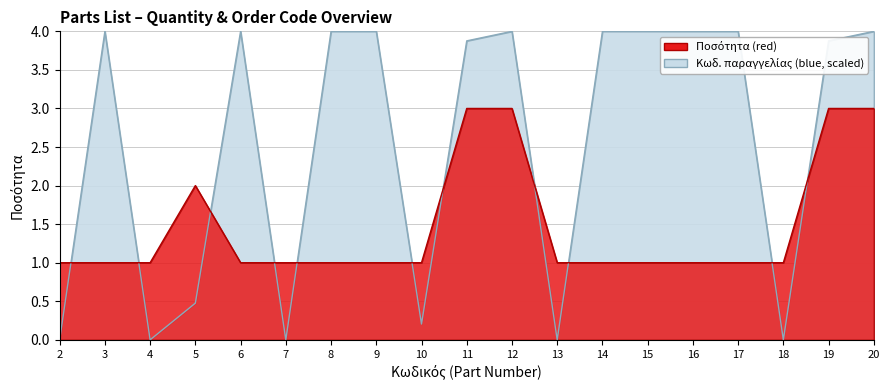

How many times do Ποσότητα and Κωδ. παραγγελίας (numeric) cross each other?

11